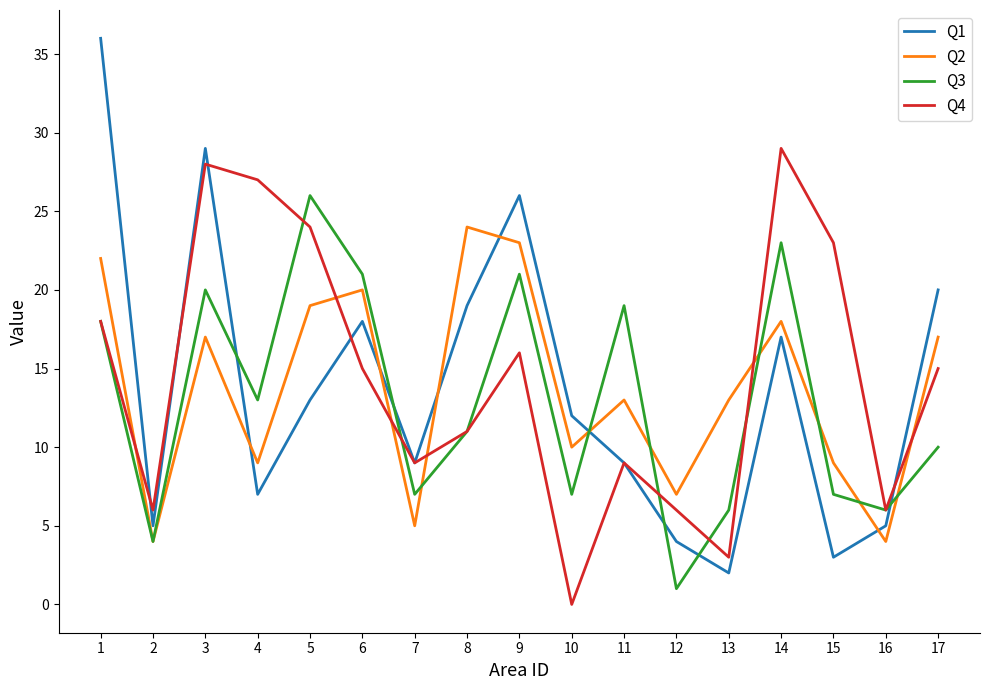

Where does the Q3 series first go above 11?

1